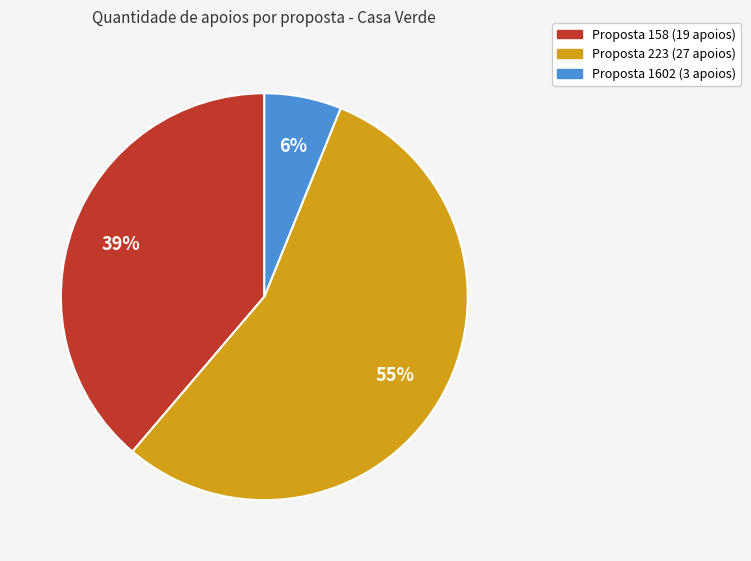

Is there any slice that represents more than half of the pie?

Yes